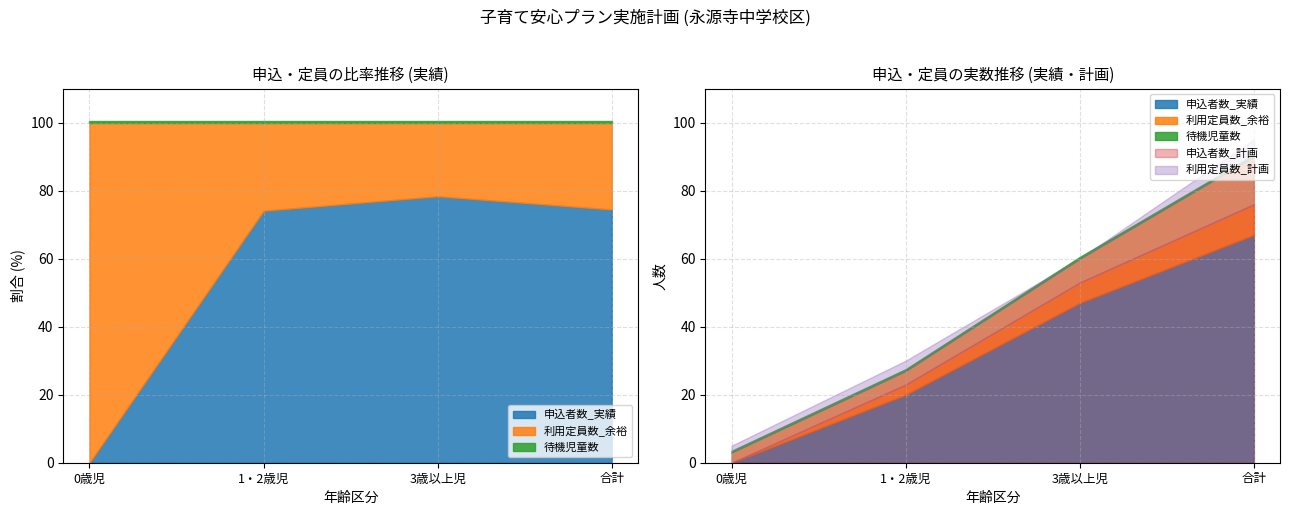

What is the label of the 3rd point from the left?

3歳以上児